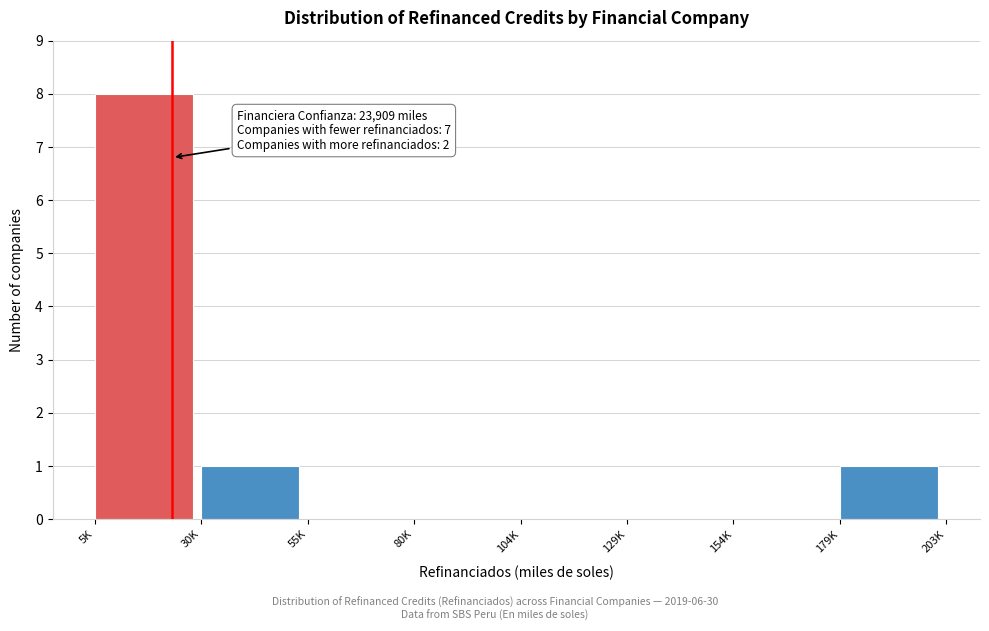

Reading left to right, extract all data points from this chart.

5K=8	30K=1	55K=0	80K=0	104K=0	129K=0	154K=0	179K=1